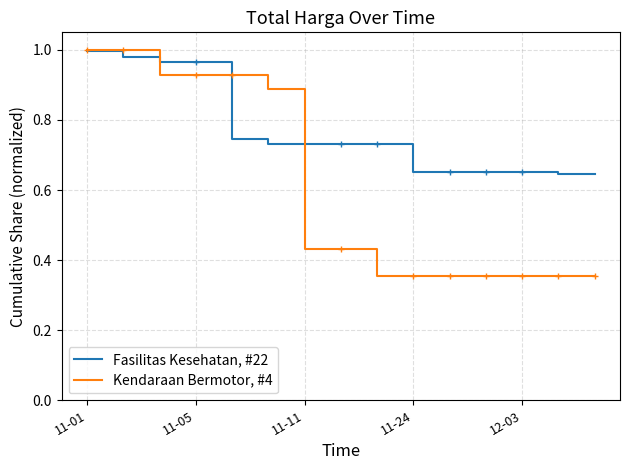

Which series has the widest spread of values?

Kendaraan Bermotor, #4